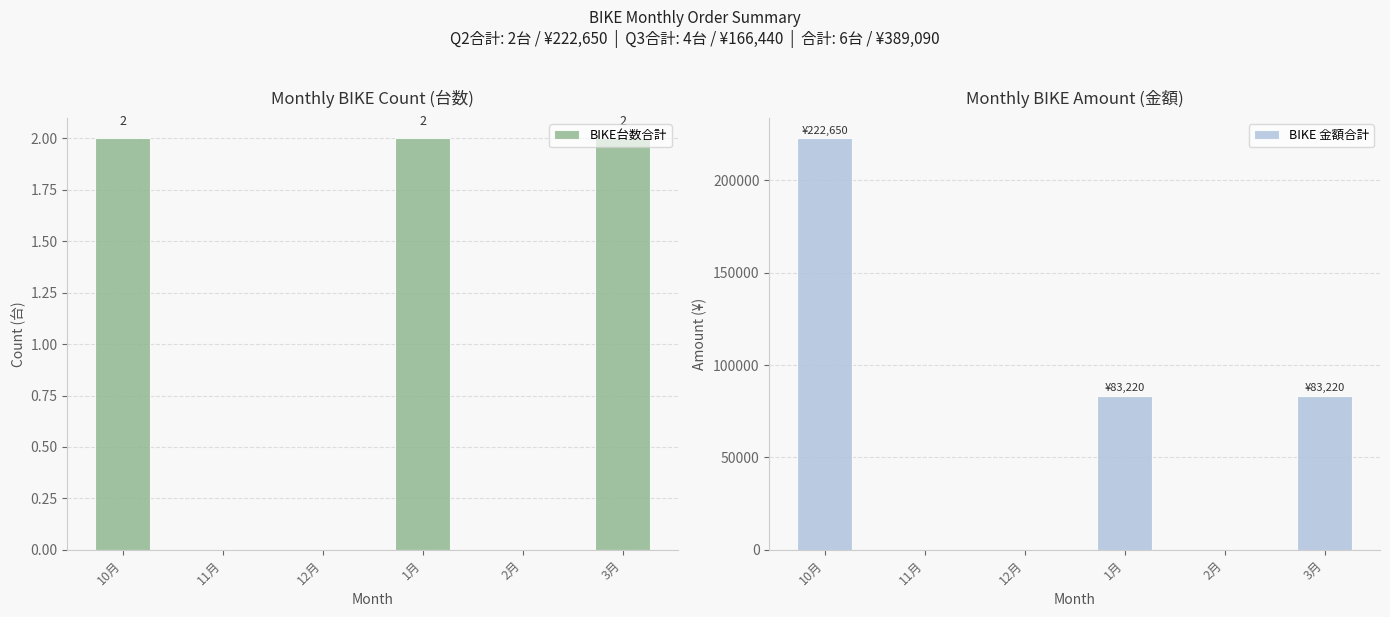

What is the label of the 3rd bar from the left?

12月